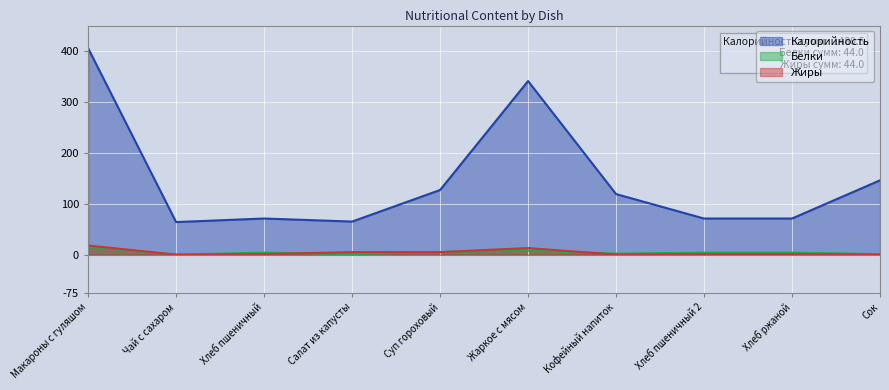

The Калорийность series shows 341.0 at Жаркое с мясом. True or false?

True